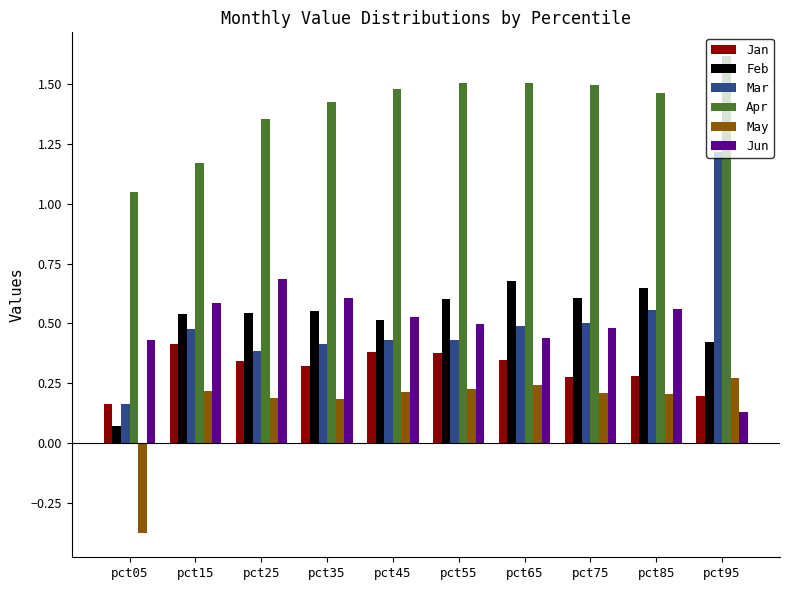

How many Mar values are between 0 and 1?

9